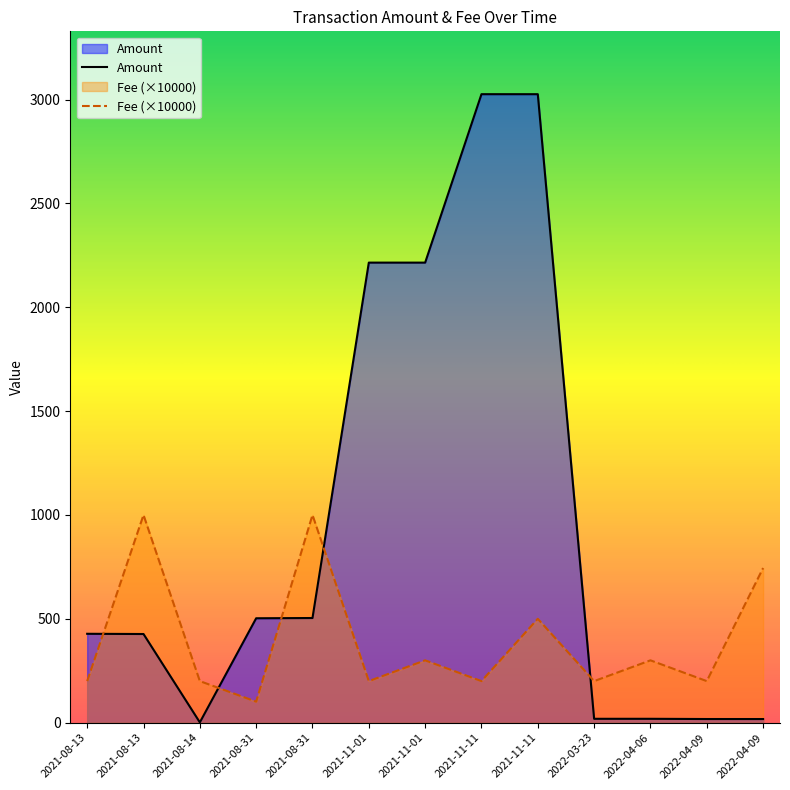

List the series in order of their overall mean, highest first.

Amount, Fee (×10000)